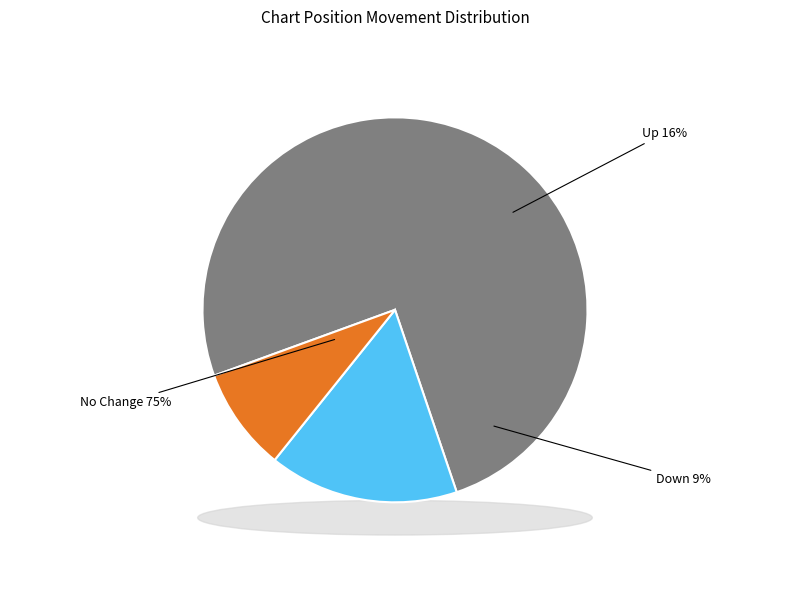

True or false: up accounts for 26% of the total.

False